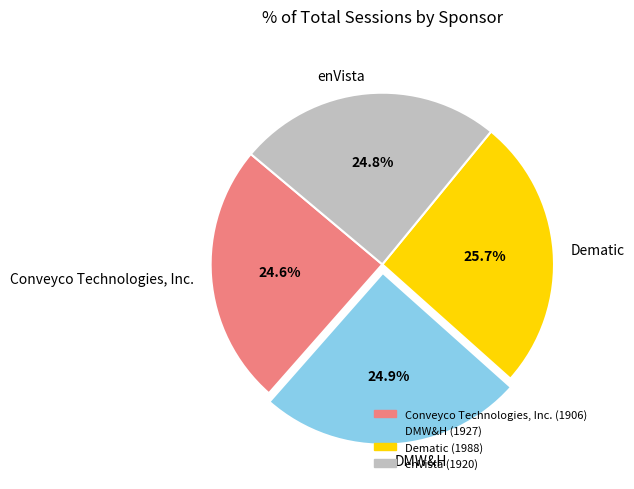

Between Dematic and enVista, which is larger?

Dematic